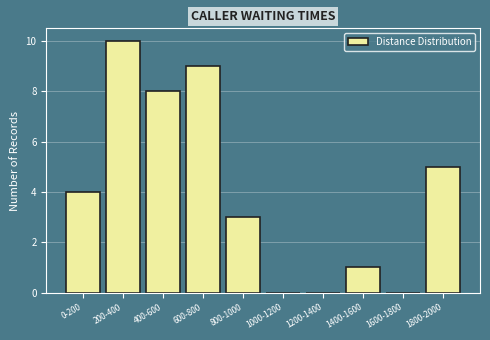

Reading left to right, list all the values displayed in this chart.

0-200=4	200-400=10	400-600=8	600-800=9	800-1000=3	1000-1200=0	1200-1400=0	1400-1600=1	1600-1800=0	1800-2000=5